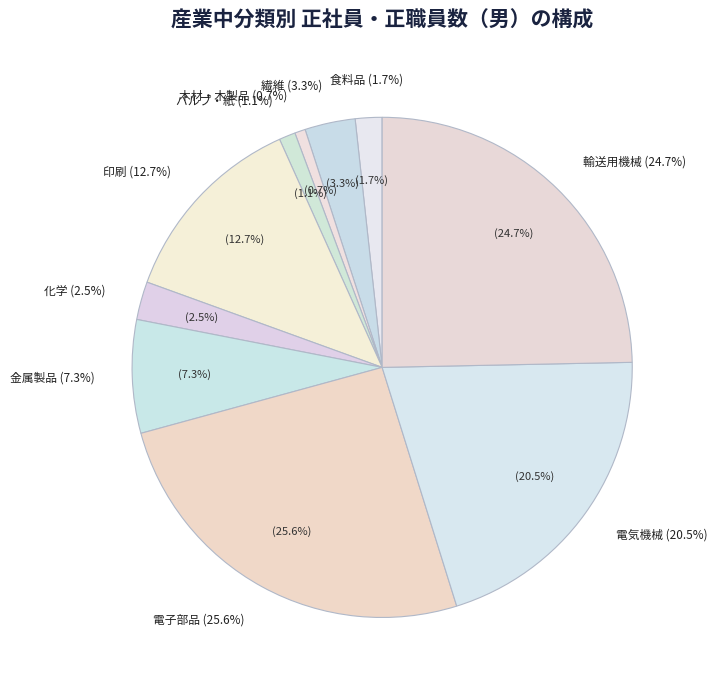

To the nearest percent, what percentage of the pie is パルプ・紙?

1%